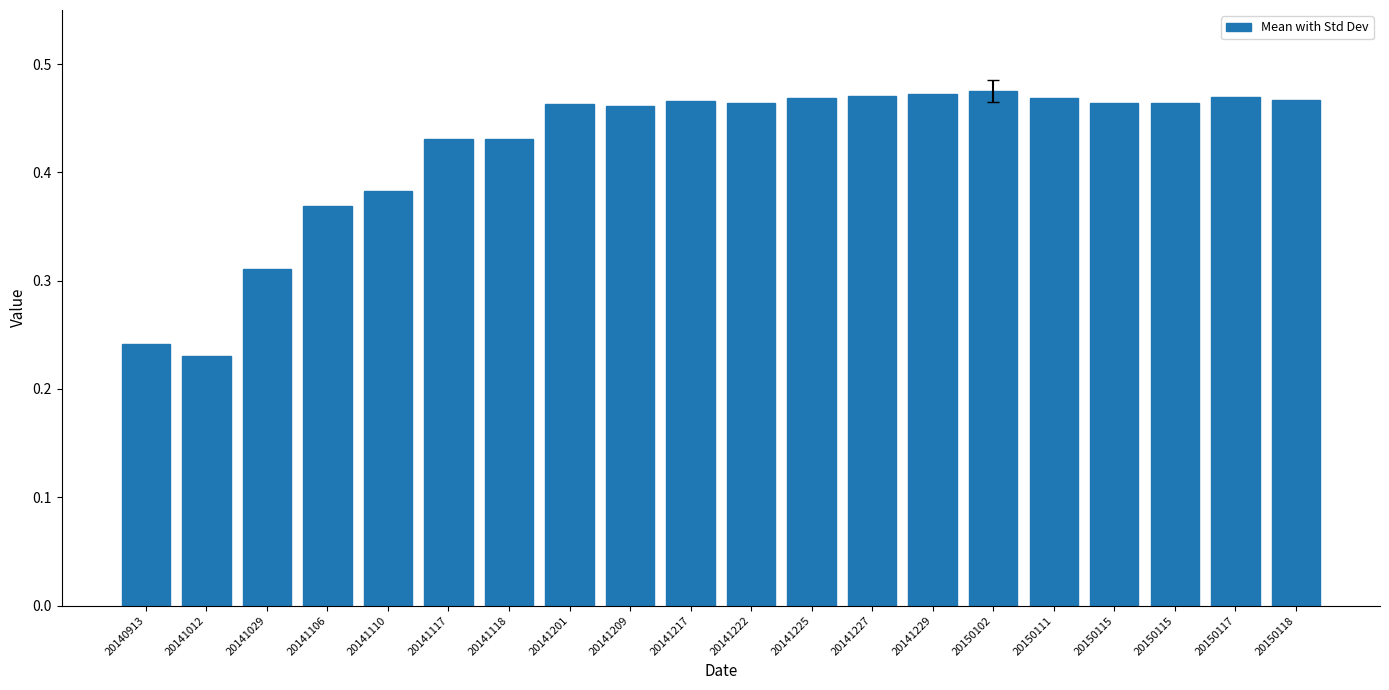

Count the values in the range 0 to 1.

20